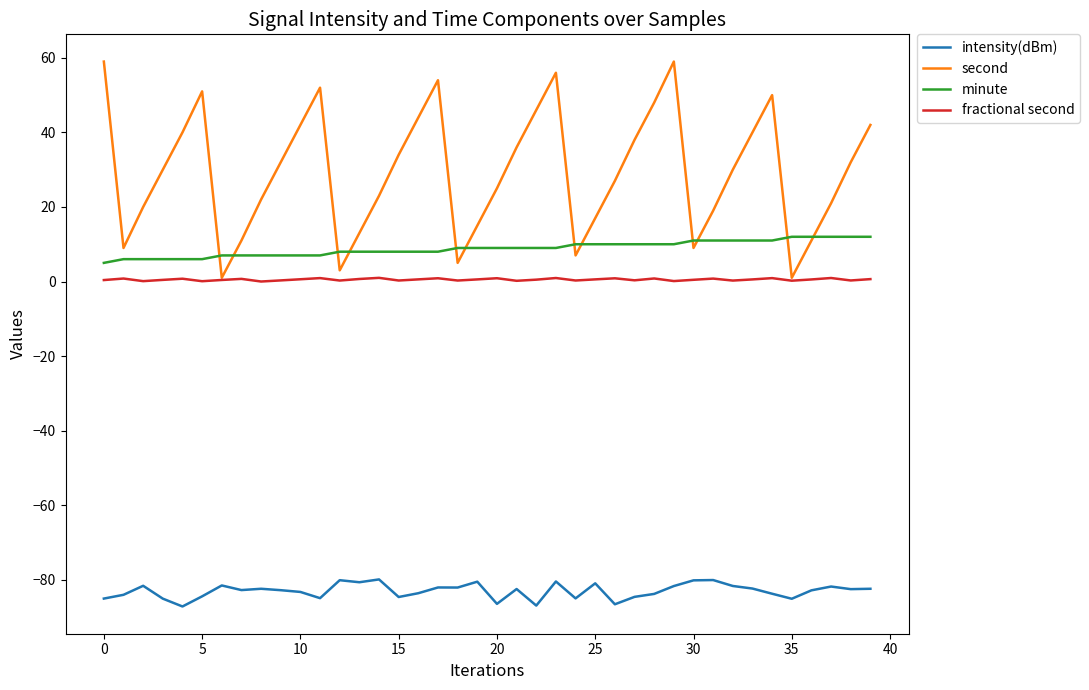

Which series has the largest total across all categories?

second